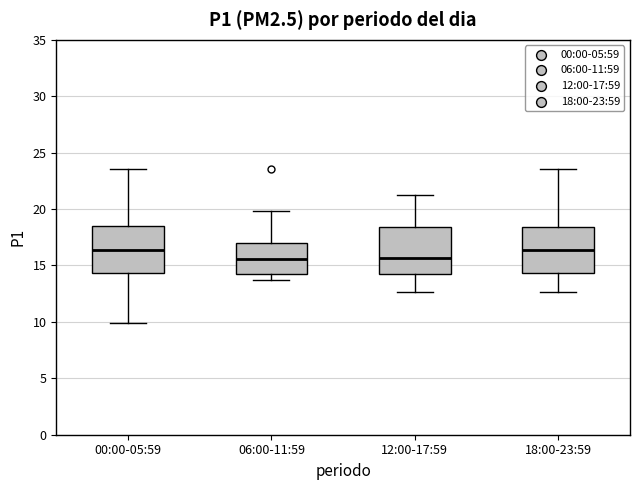

Reading left to right, read every box against the y-axis: the position of its median line, the range the box covers, and the ends of its whiskers. The values are not printed on the chart, so give them approximately, as read against the axis.

00:00-05:59: median 16.5, box 14.5 to 18.5, whiskers 10.0 to 23.5
06:00-11:59: median 15.5, box 14.5 to 17.0, whiskers 13.5 to 20.0
12:00-17:59: median 15.5, box 14.0 to 18.5, whiskers 12.5 to 21.5
18:00-23:59: median 16.5, box 14.5 to 18.5, whiskers 12.5 to 23.5